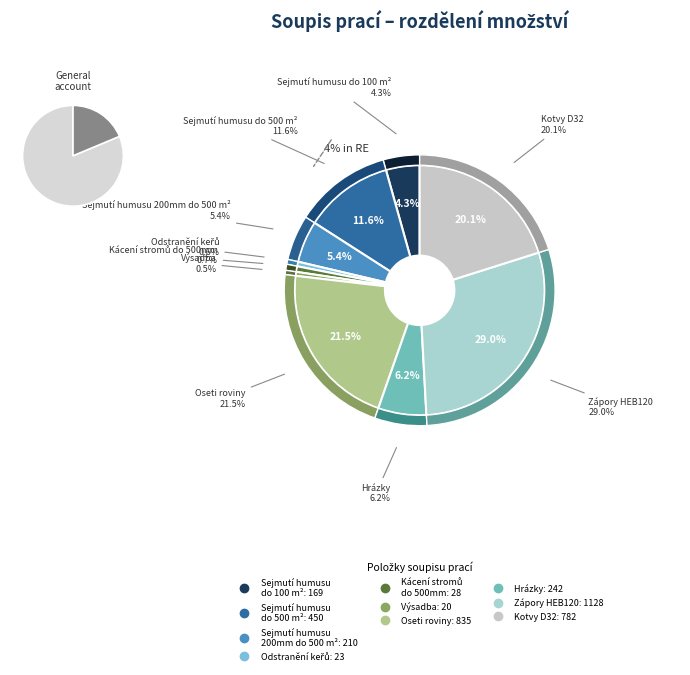

To the nearest percent, what portion does vysadba represent?

1%